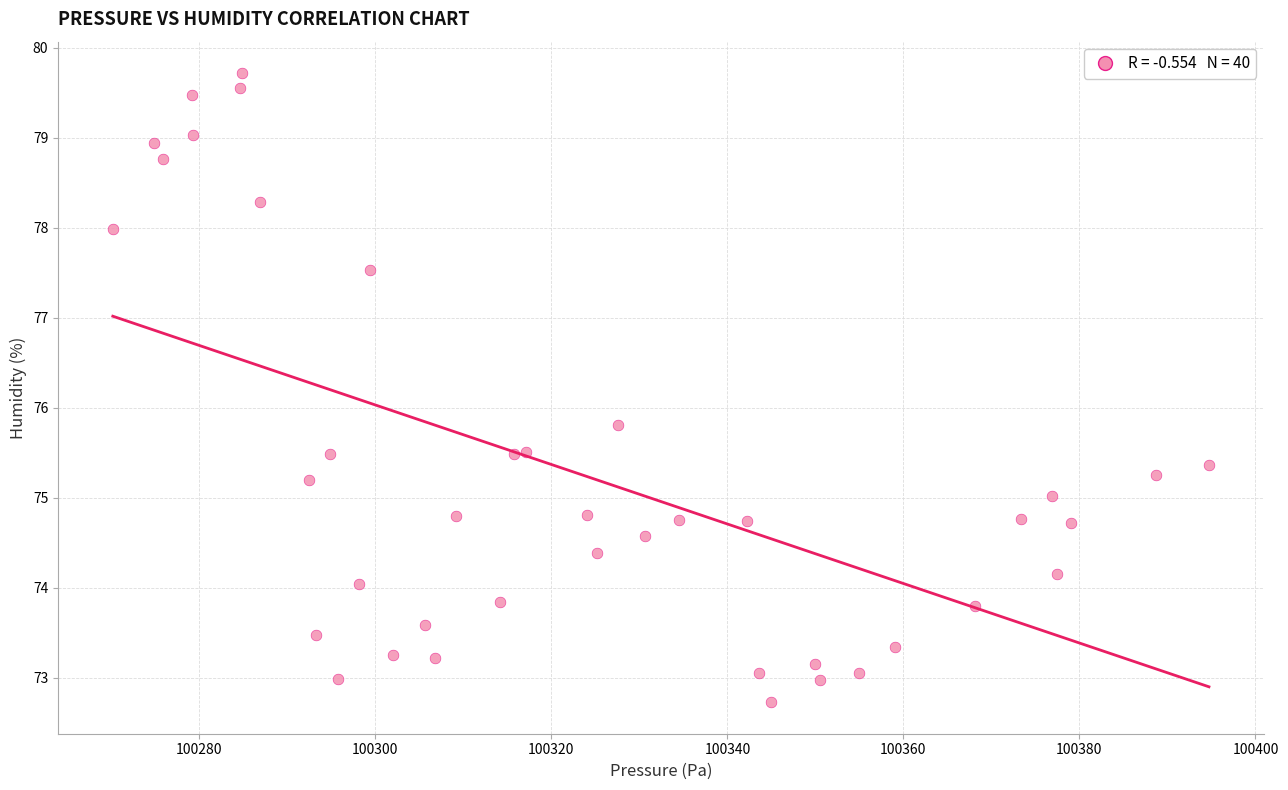

What Y value in the scatter plot is closest to 76?

75.8